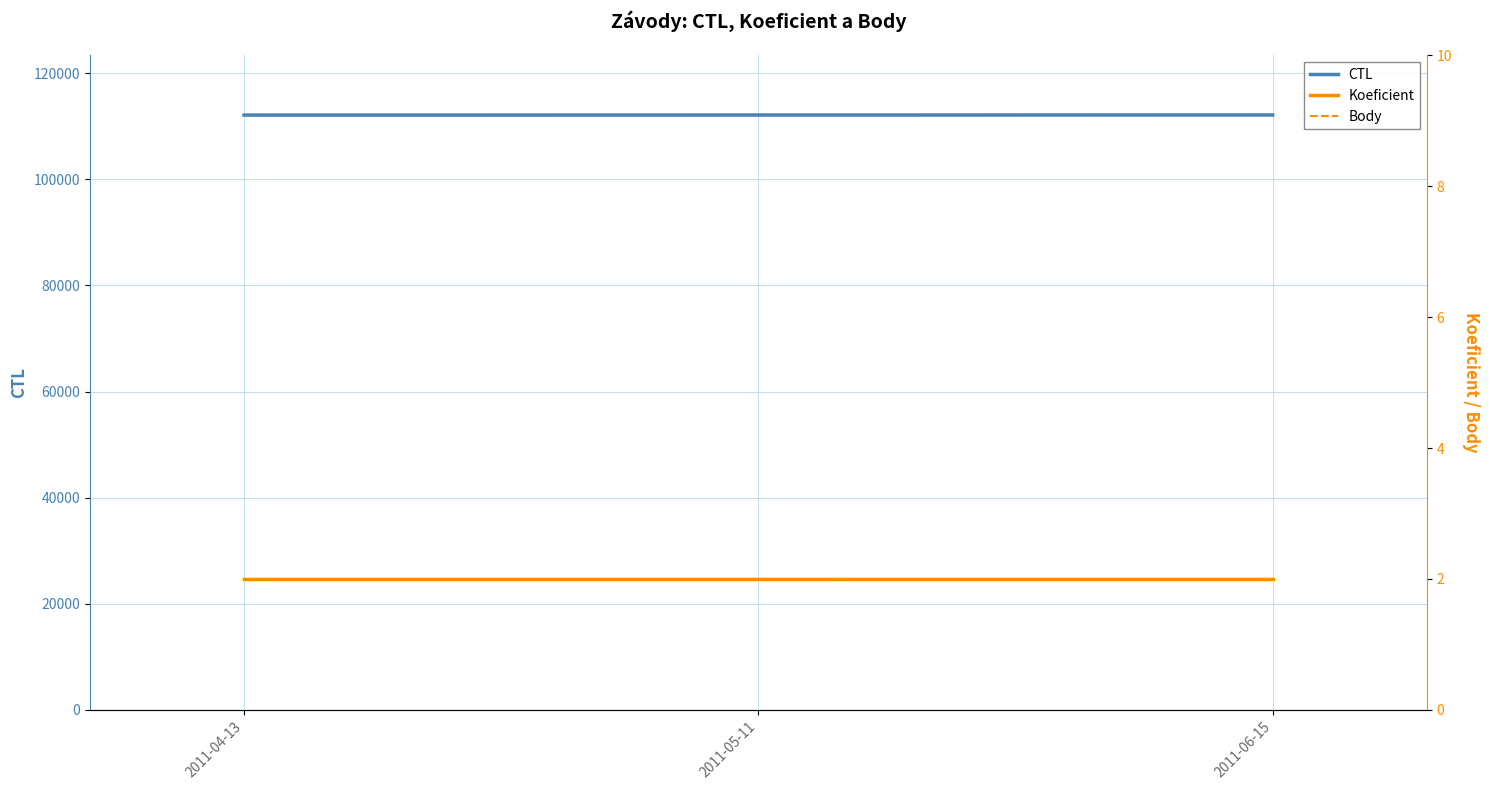

Which label corresponds to the largest value in the chart?

2011-06-15